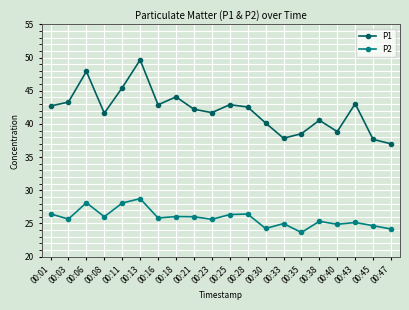

What are all the series names shown in the legend?

P1, P2